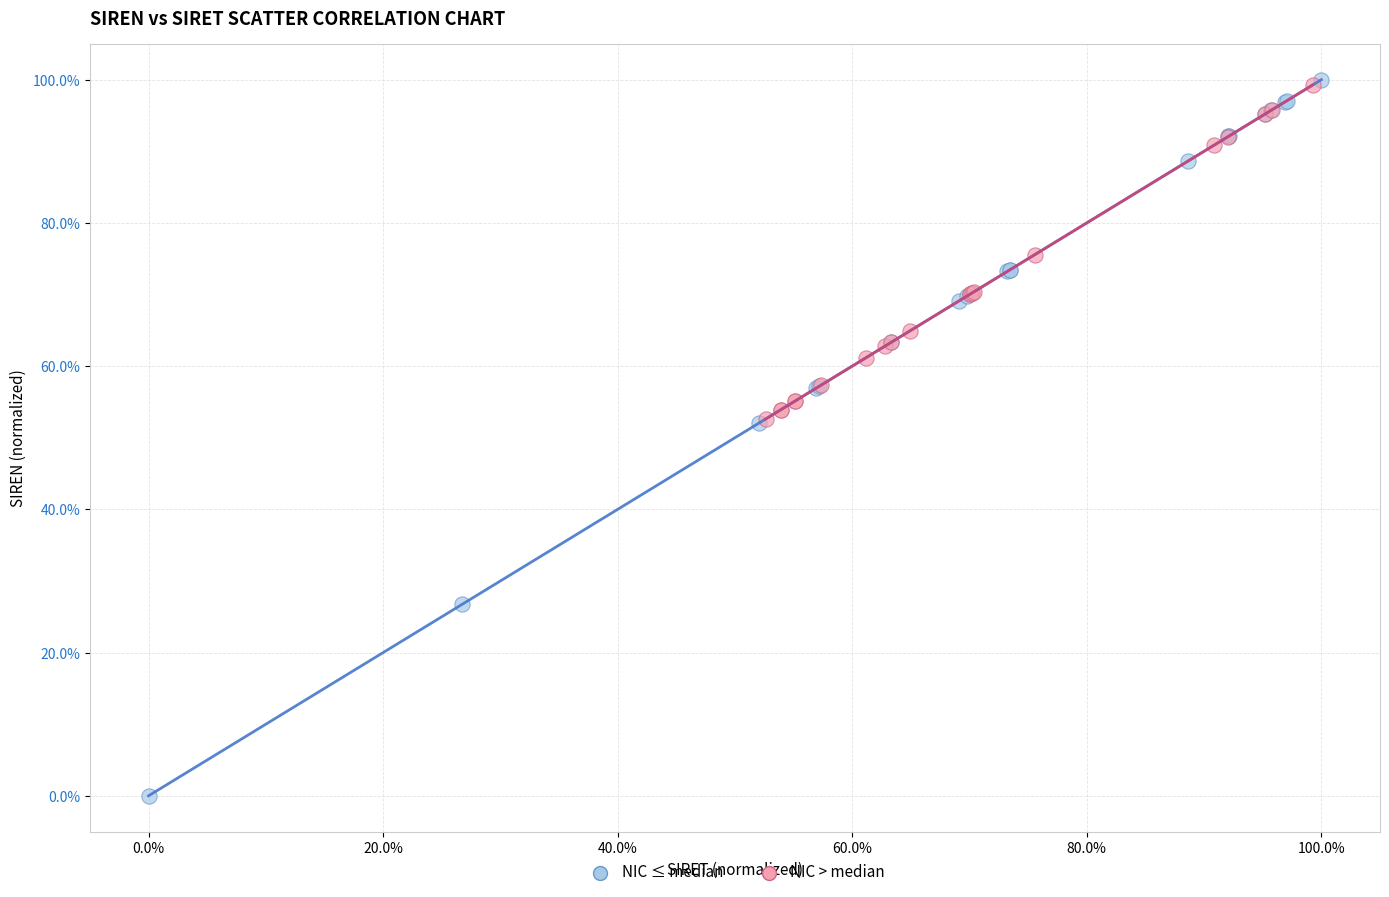

What are all the series names shown in the legend?

NIC ≤ median, NIC > median